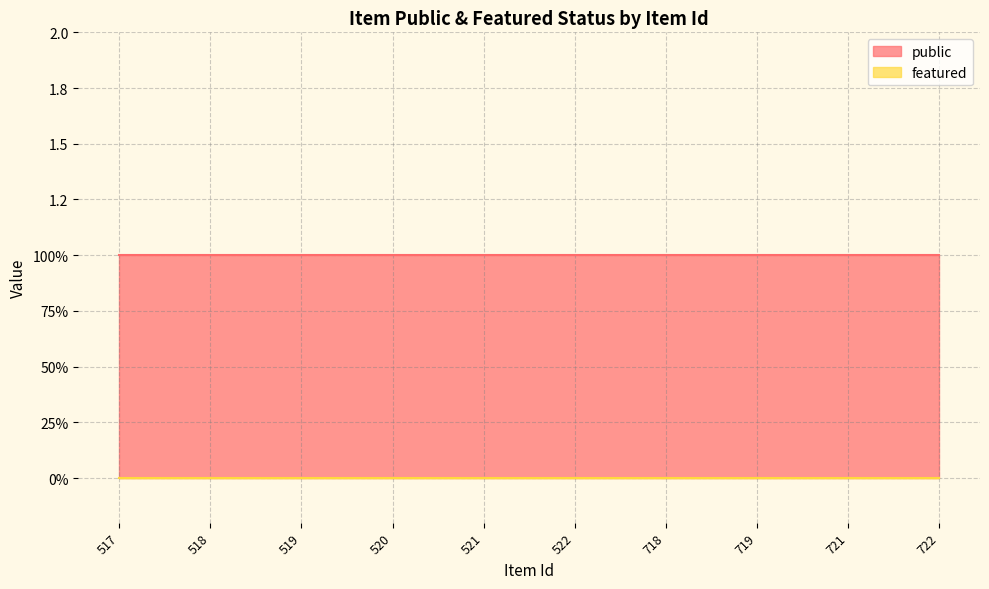

Rank the series at 517 from highest to lowest value.

public, featured